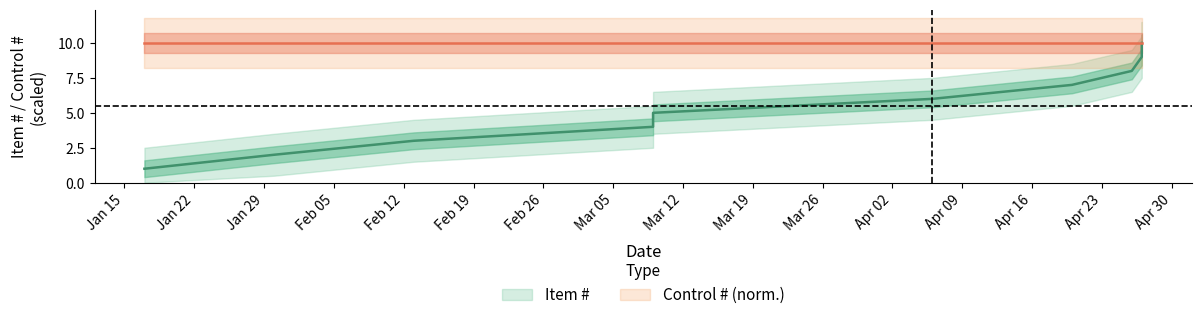

Is it true that the value at 2018-04-27 is 9?

True